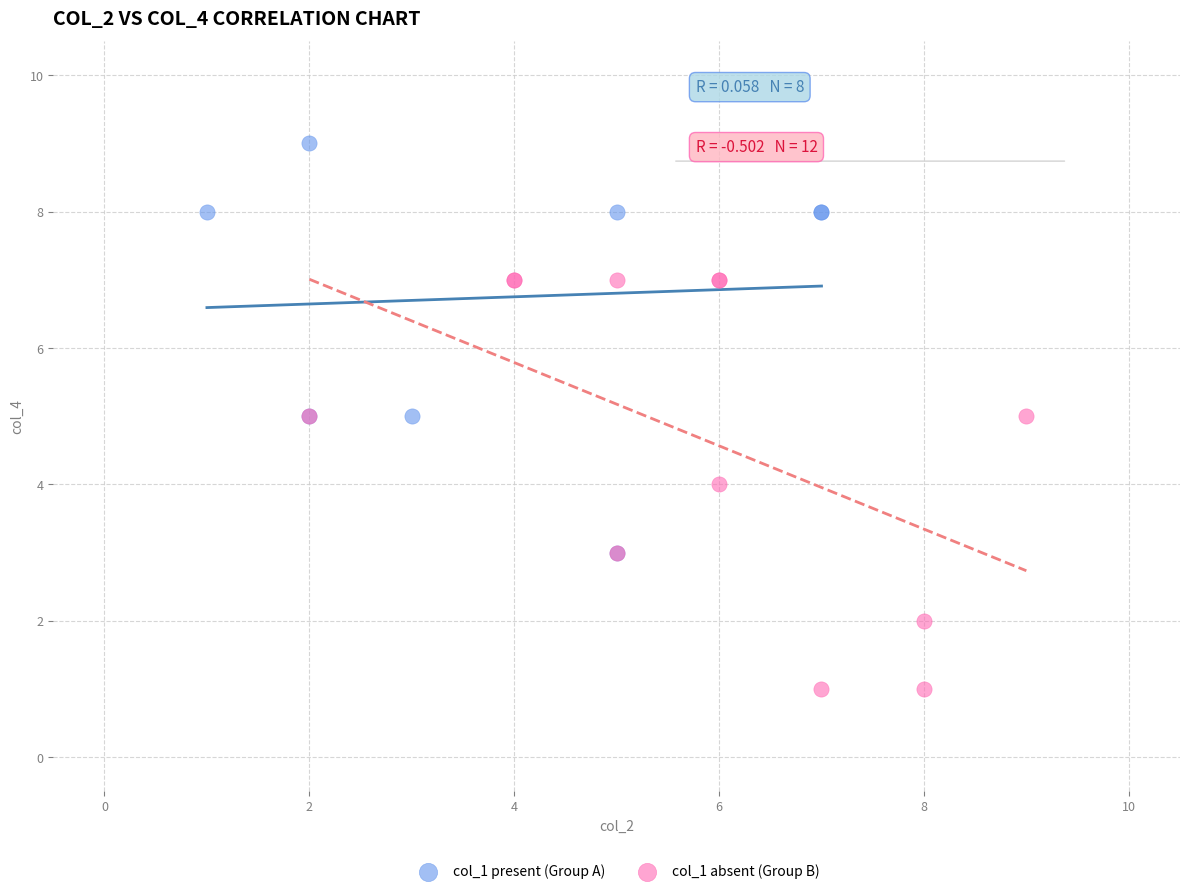

Which series contains the highest Y value?

col_1 present (Group A)